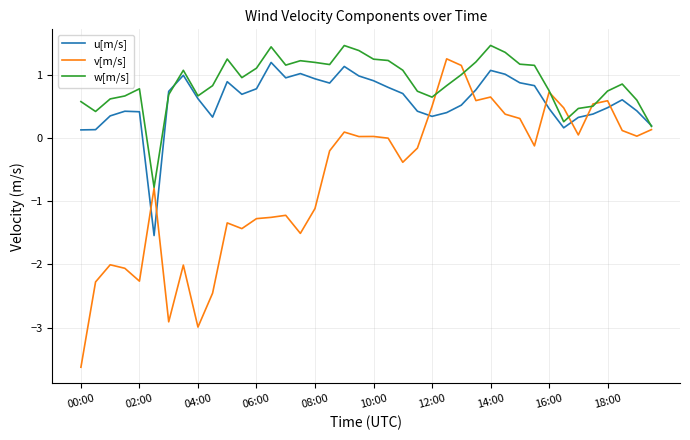

True or false: v[m/s] and u[m/s] cross at least once.

True